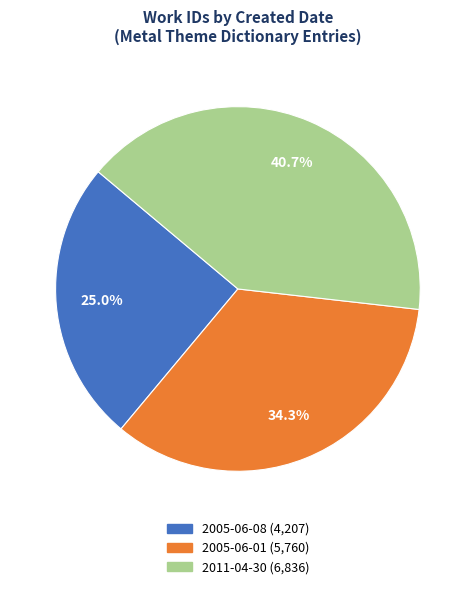

Is 2005-06-01 the majority of the pie?

No